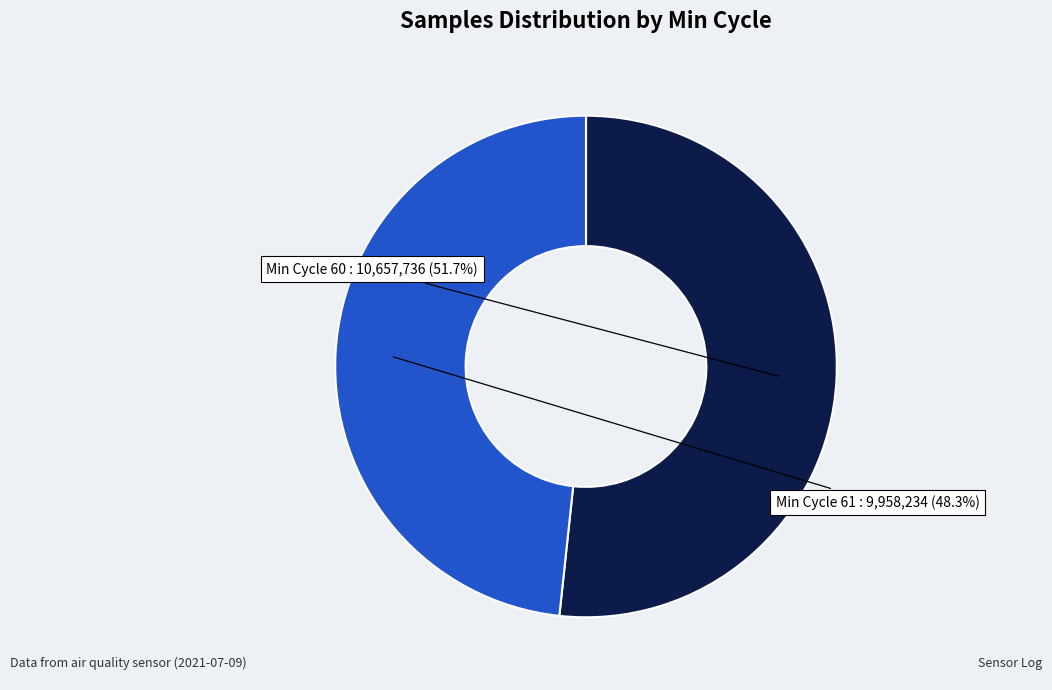

To the nearest percent, what is the average slice percentage?

50%